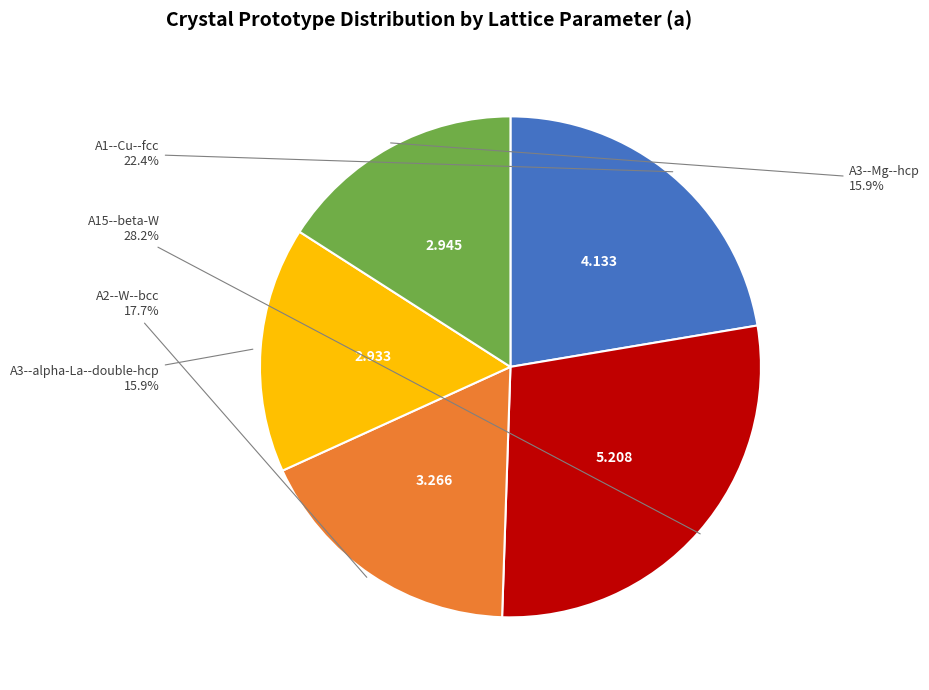

What percentage is the A15--beta-W slice, to the nearest percent?

28%